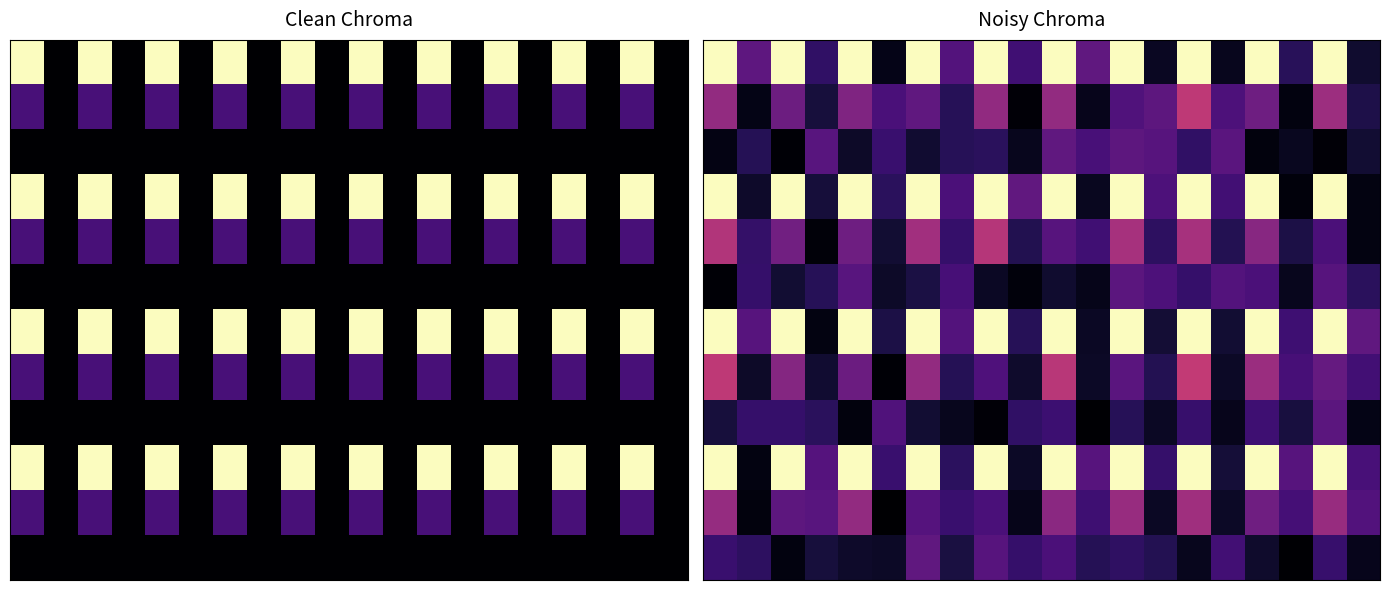

At how many categories does at least one series exceed 0?

20